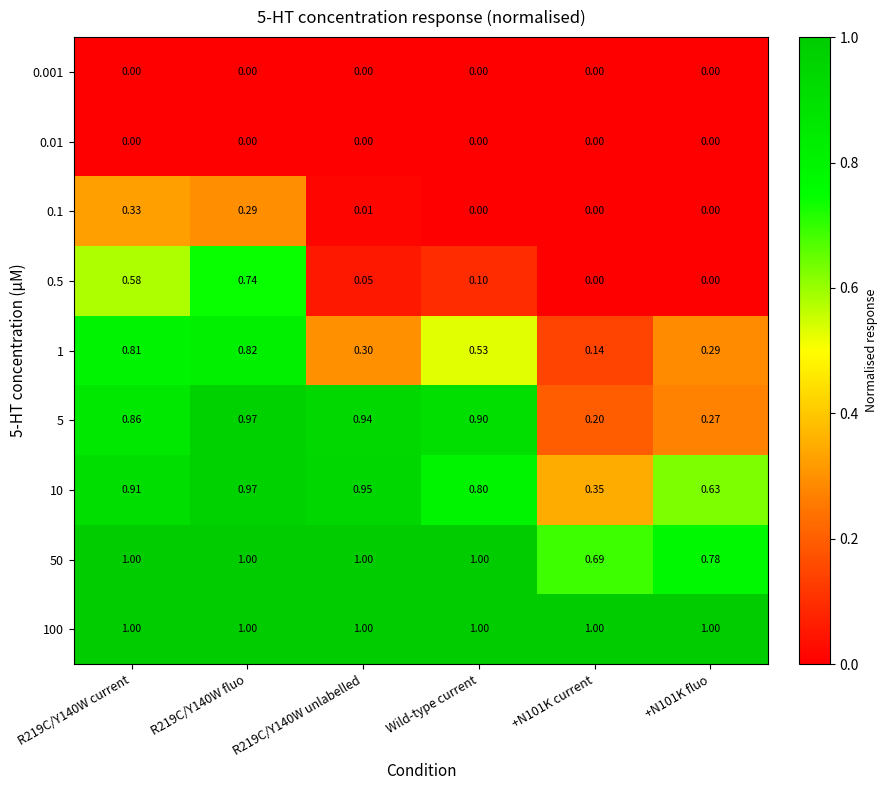

Which label corresponds to the largest value in the chart?

R219C/Y140W current